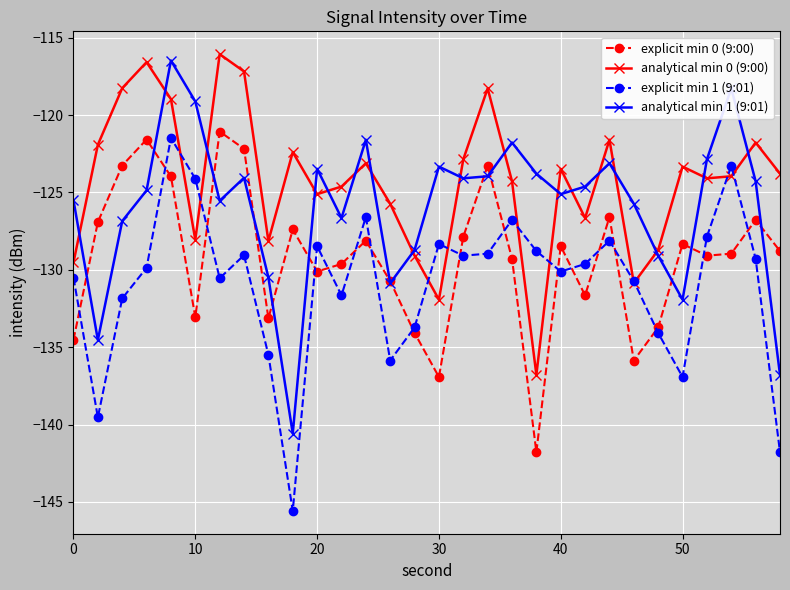

What is the value of the explicit min 0 (9:00) point at the 18th from the left?

-123.3